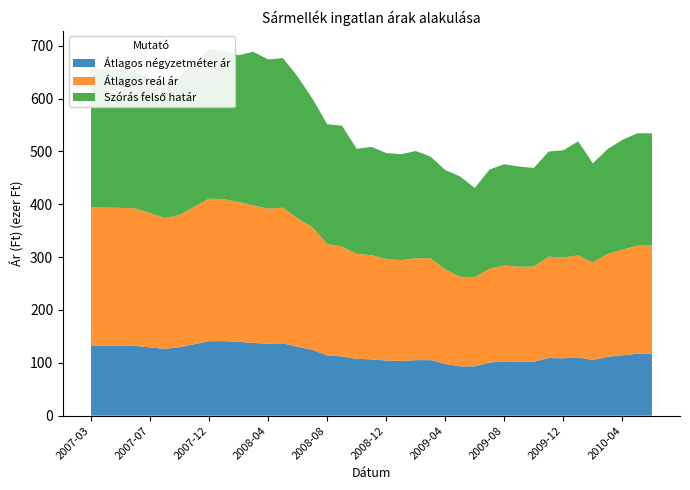

Reading left to right, what are all the values shown in this chart?

Átlagos négyzetméter ár: 132000	132000	132000	132000	129231	126461	129461	135231	141000	141000	139628	137787	135946	137004	130256	124747	113917	112092	107480	106662	104341	103568	105115	105115	97933	93292	93292	100474	102794	101981	102213	109040	108577	110244	105315	111365	114242	117118	117118
Átlagos reál ár: 262273	261759	261247	260230	254111	247622	250429	260264	269913	268475	264866	260236	255804	256603	243139	232000	211341	207702	198732	197039	192284	190686	192949	192600	178579	169454	168798	177768	181609	179754	180111	191918	190937	193086	184560	195049	199915	204653	204712
Szórás felső határ: 262273	261759	261247	260230	254111	259371	262178	272991	282640	281202	277593	290642	282354	283153	268311	243298	226217	229103	198732	205077	200322	200531	202794	192600	188424	190078	168798	187613	191454	189599	186506	198982	202678	215914	187733	198222	207807	212545	212604